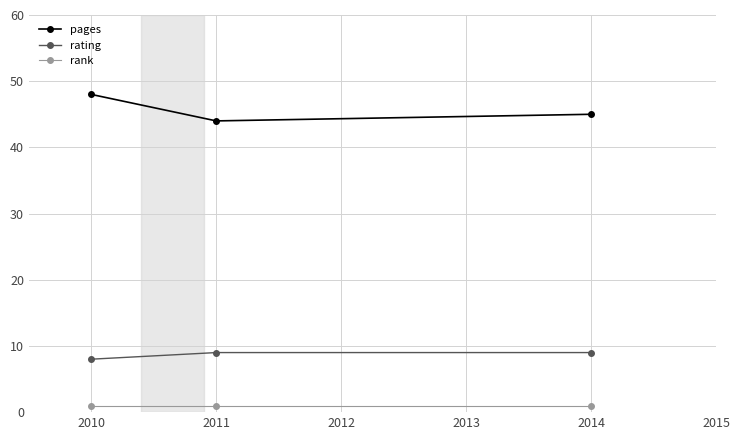

What is the highest value of the pages series?

48